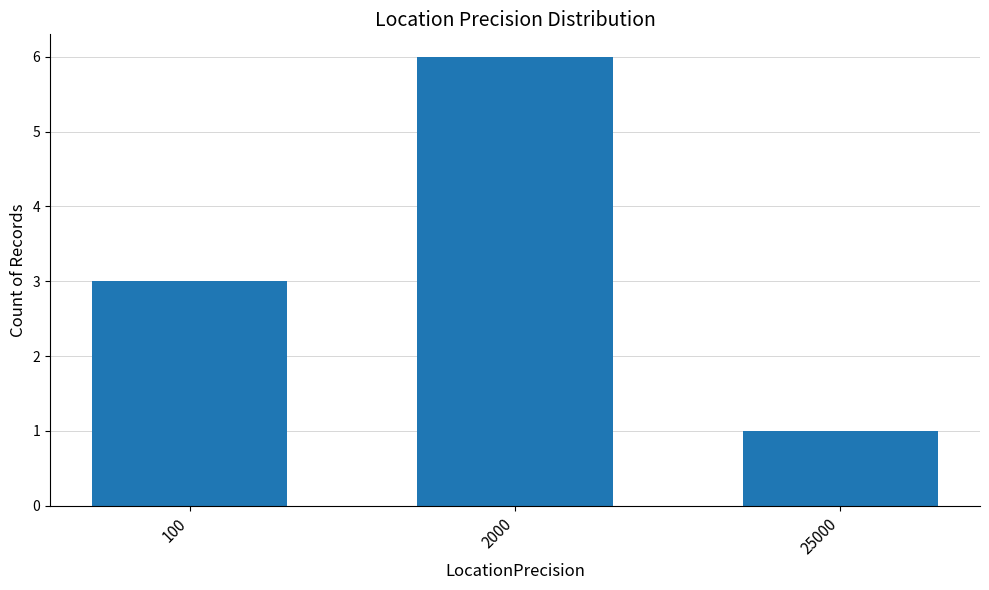

What is the difference between the second highest and minimum values?

2